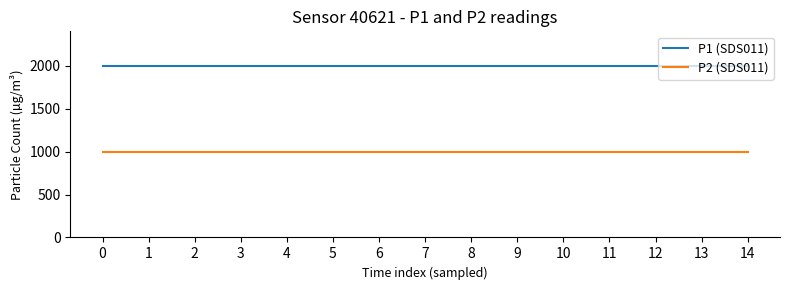

True or false: P1 (SDS011) and P2 (SDS011) intersect in this chart.

False